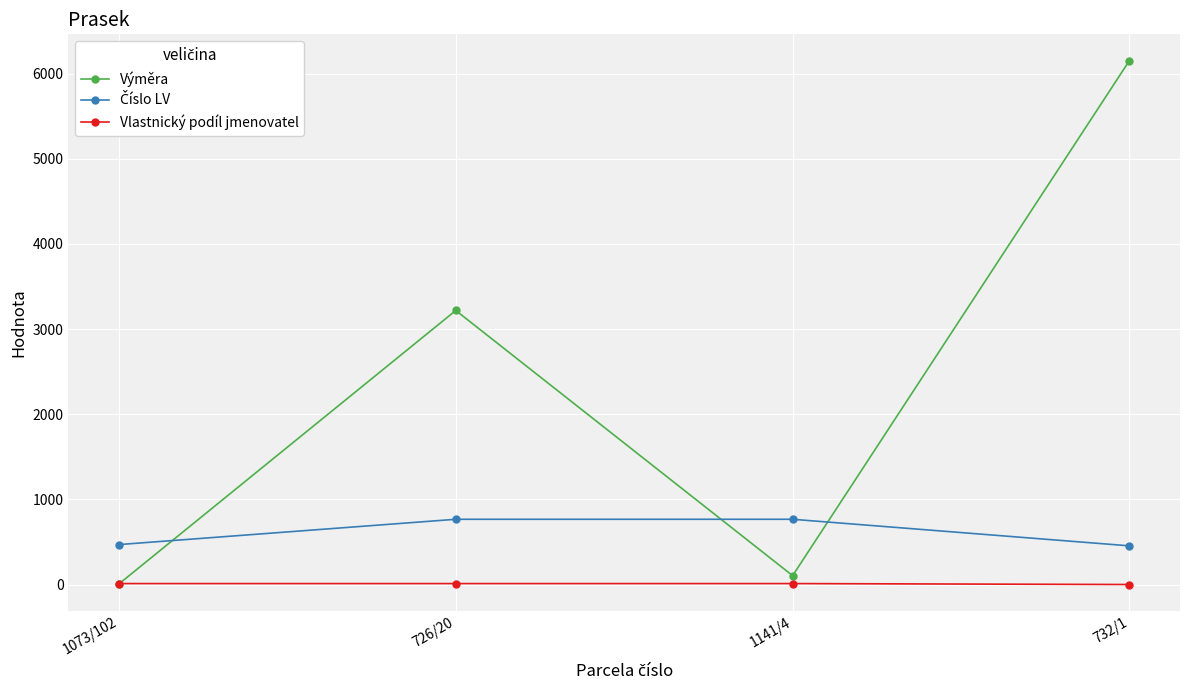

What is the total value across all series at 1073/102?

490